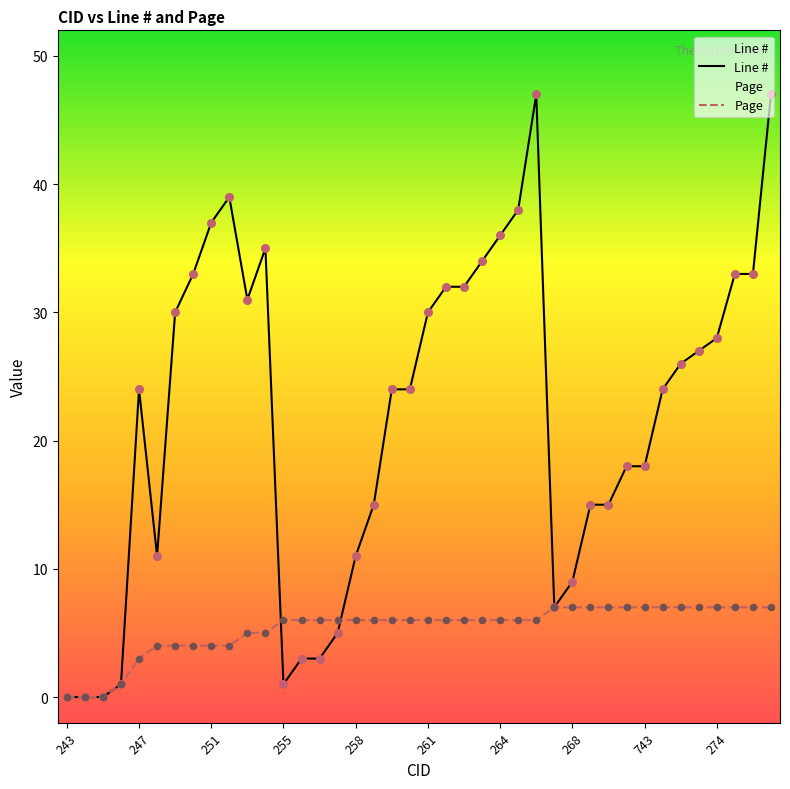

At how many categories does at least one series exceed 33?

8